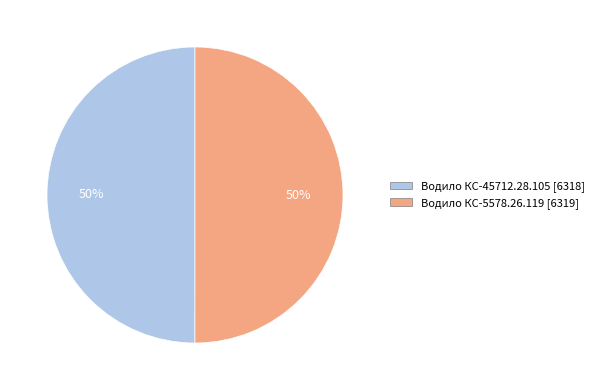

How many segments does this pie chart have?

2